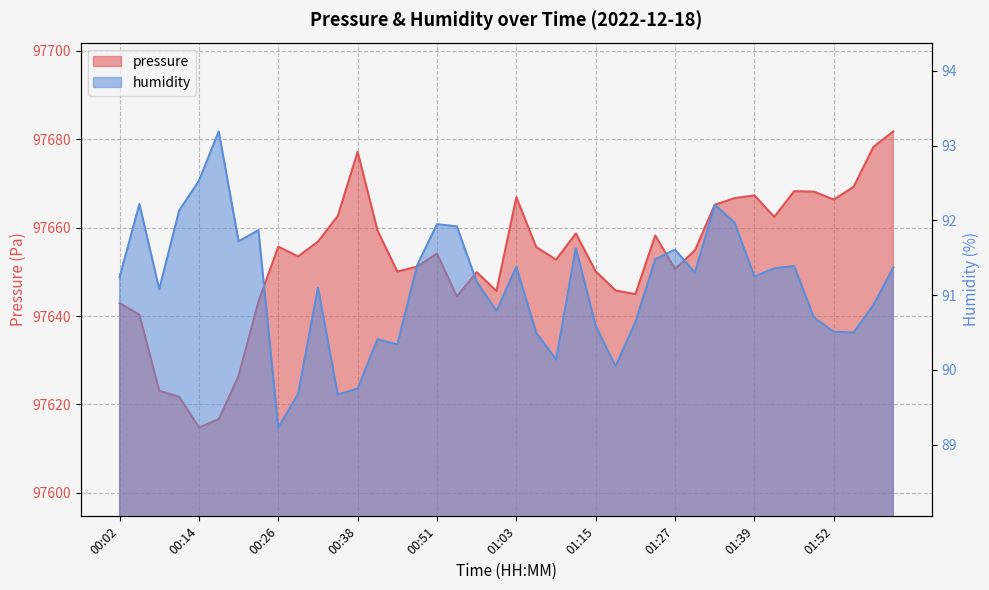

List the series in order of their overall mean, highest first.

pressure, humidity